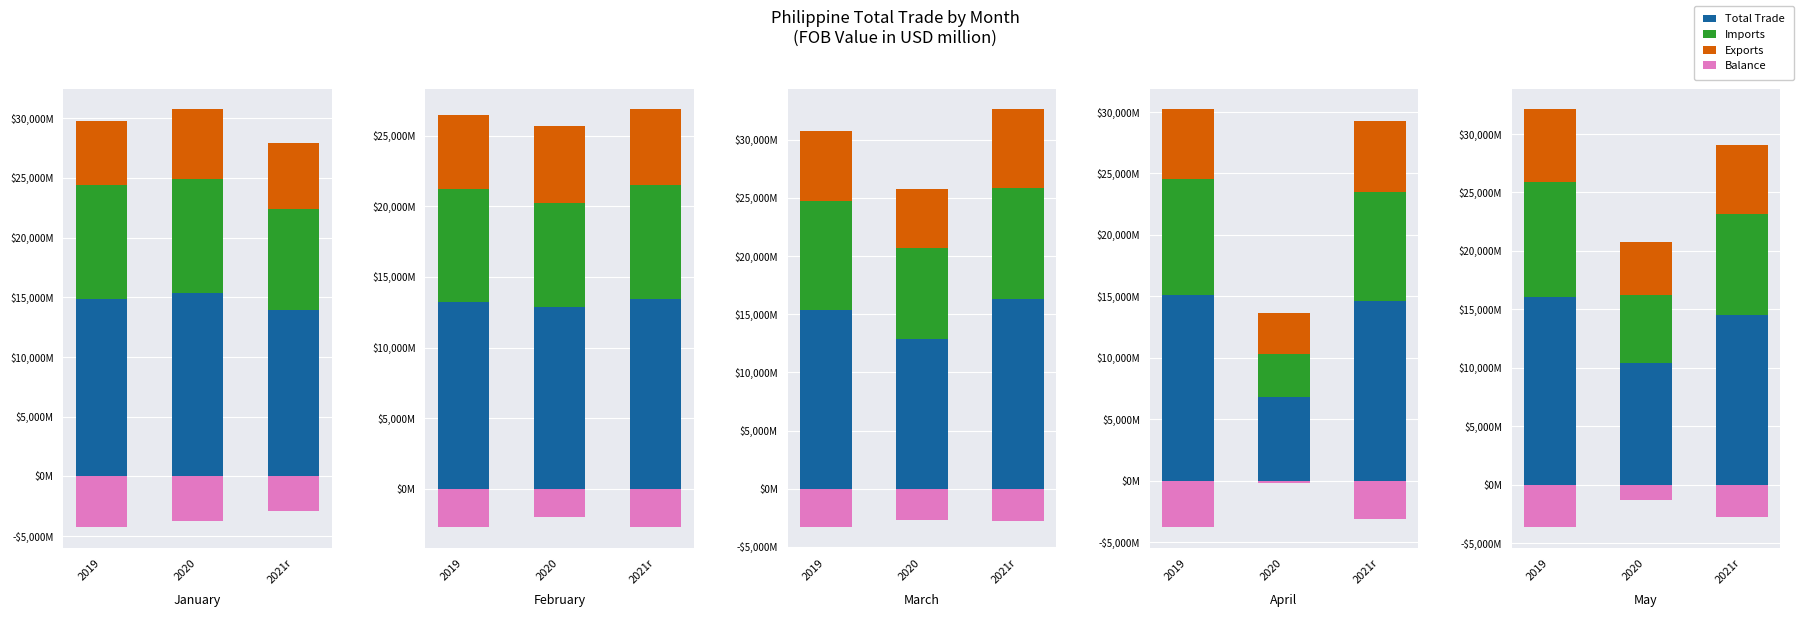

At how many categories does at least one series exceed 6655?

3